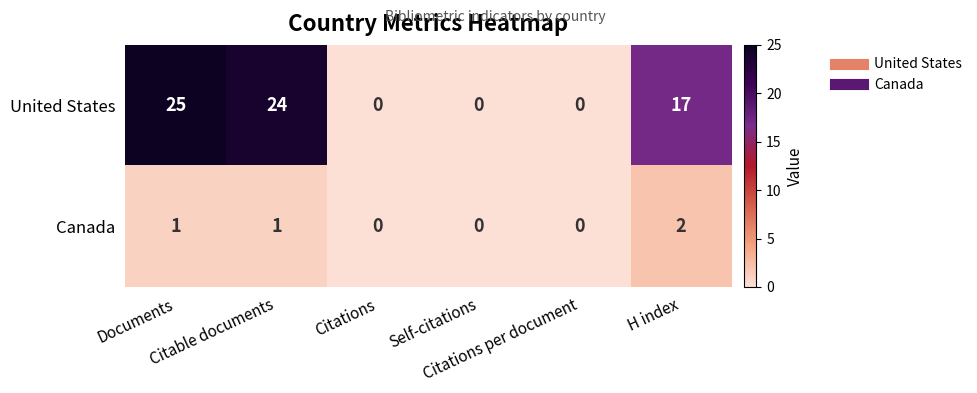

How many values in United States are above zero?

3